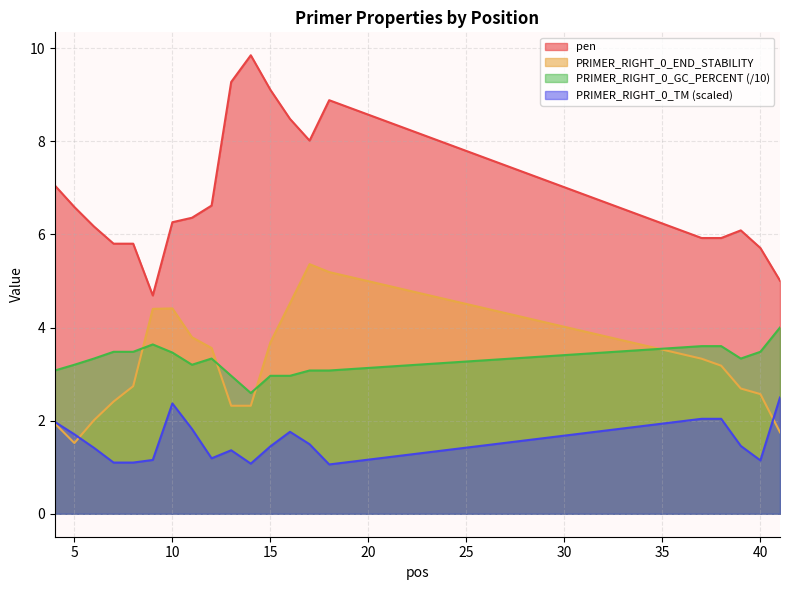

Rank the series at 18 from highest to lowest value.

pen, PRIMER_RIGHT_0_END_STABILITY, PRIMER_RIGHT_0_GC_PERCENT, PRIMER_RIGHT_0_TM